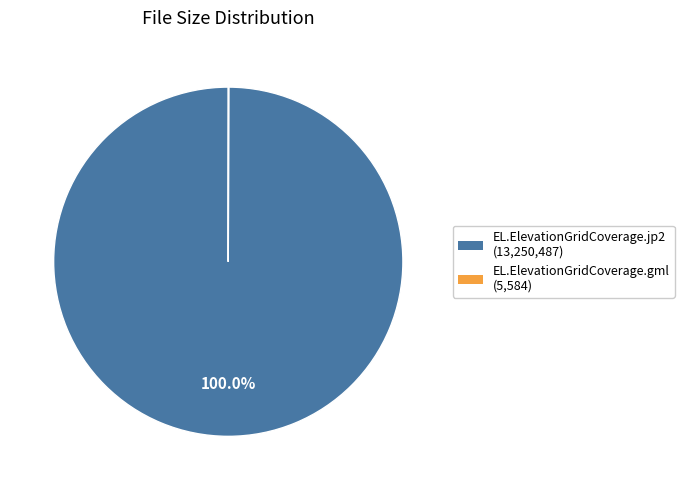

Is EL.ElevationGridCoverage.jp2 the majority of the pie?

Yes